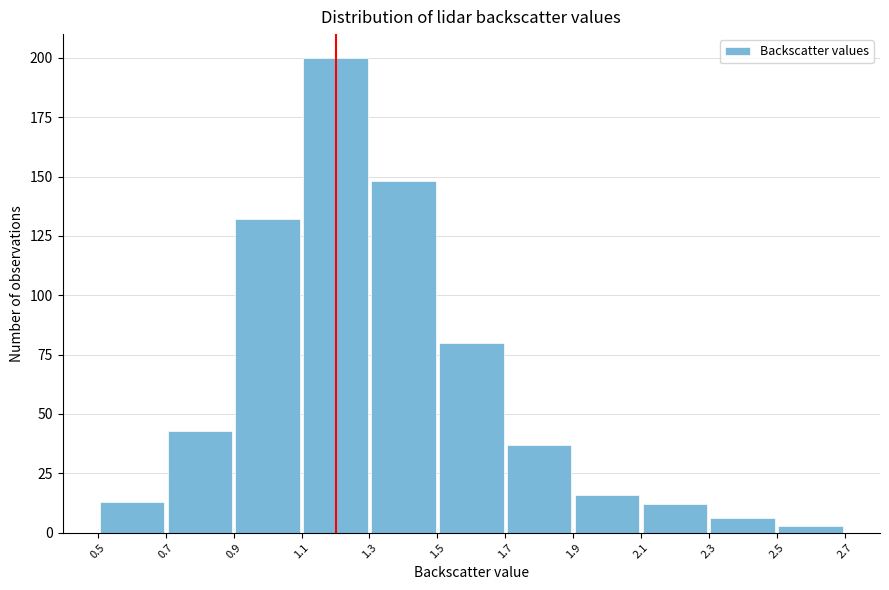

Reading left to right, transcribe this chart: for each bar, give the range it covers on the x-axis and its height. The values are not printed on the chart, so give them approximately, as read against the axis.

0.5 to 0.7: 15
0.7 to 0.9: 45
0.9 to 1.1: 130
1.1 to 1.3: 200
1.3 to 1.5: 150
1.5 to 1.7: 80
1.7 to 1.9: 35
1.9 to 2.1: 15
2.1 to 2.3: 10
2.3 to 2.5: 5
2.5 to 2.7: under 5